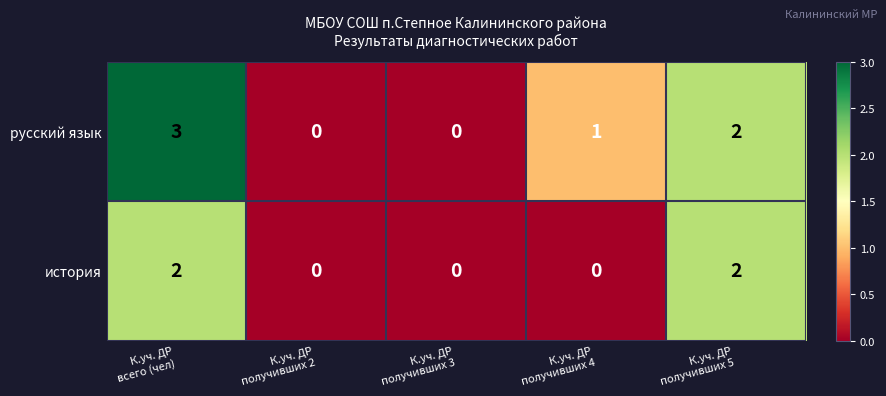

How many русский язык values are between 0 and 2?

4